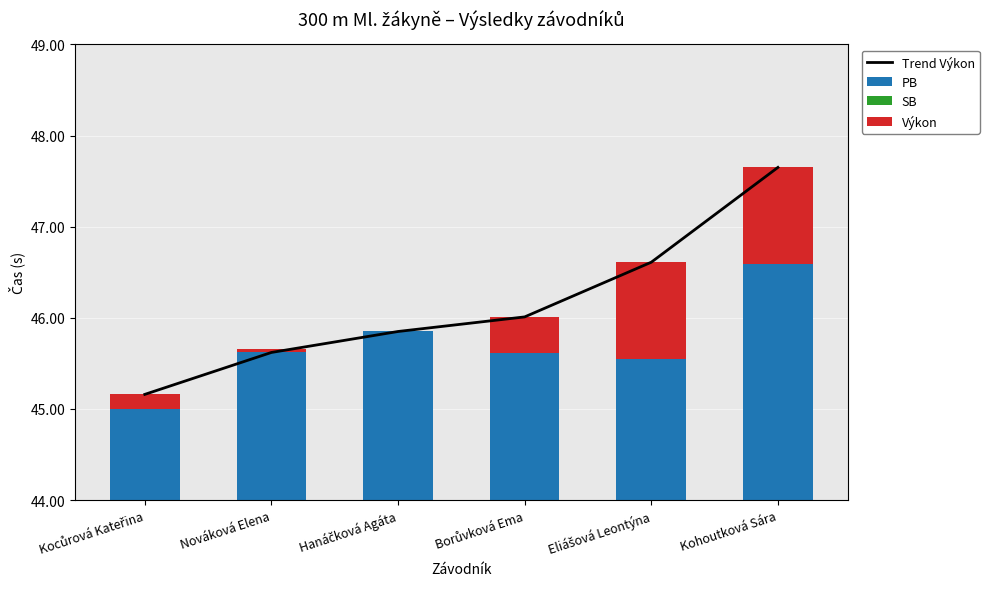

What position from the right is Borůvková Ema?

3